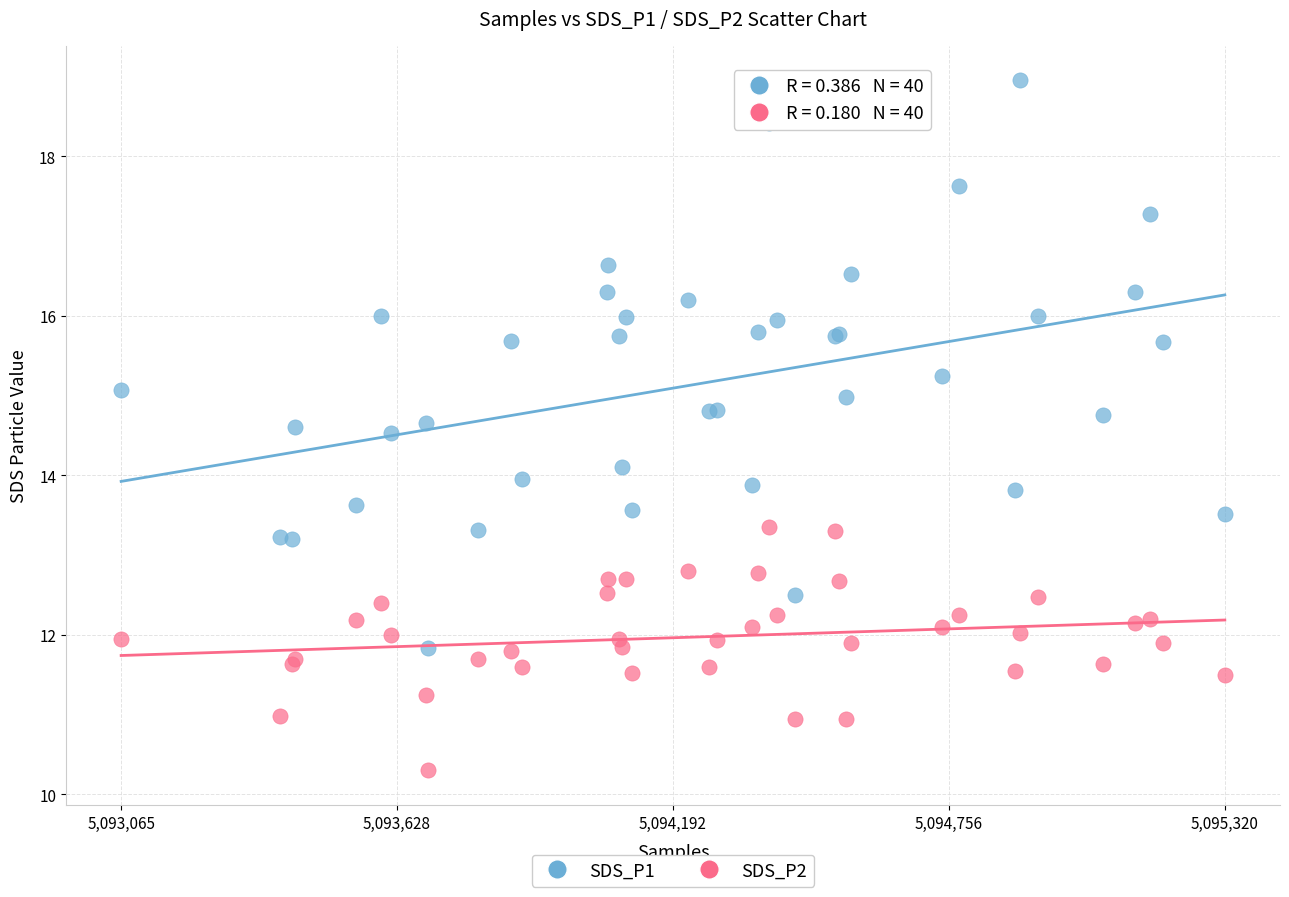

Which series reaches the minimum Y coordinate?

SDS_P2